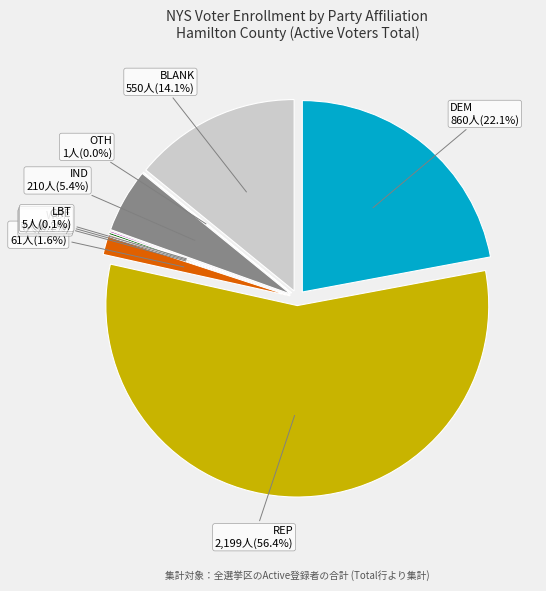

How many segments does this pie chart have?

9